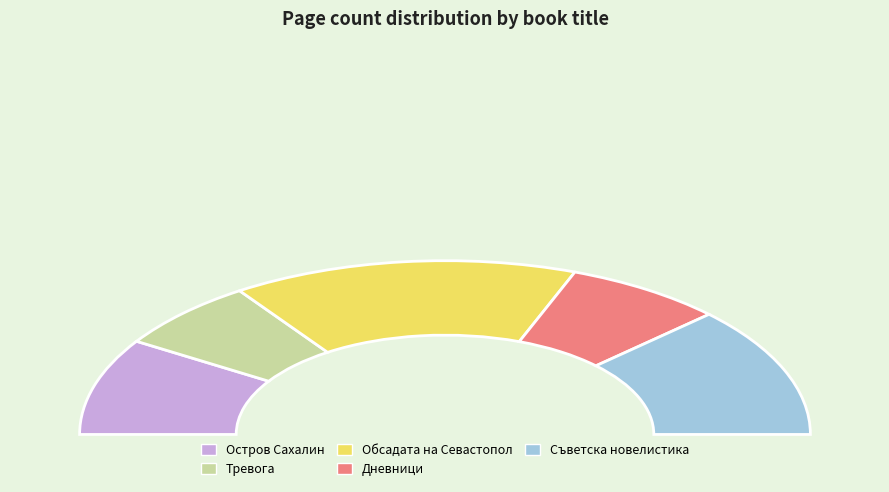

Is there a majority slice in this chart?

No